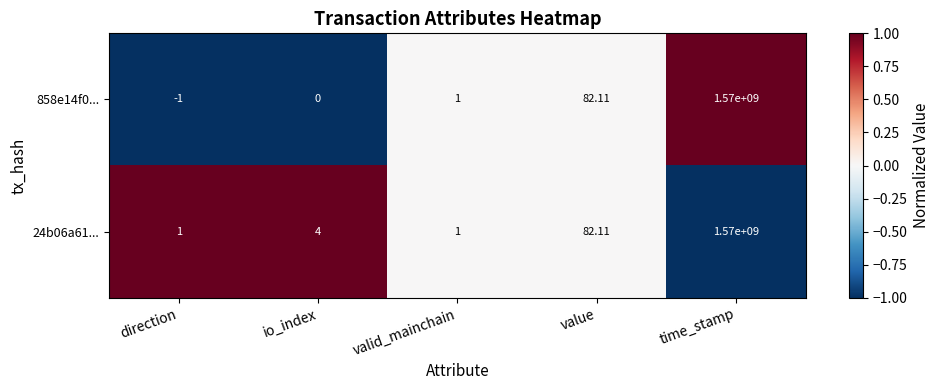

At which label is 858e14f0... closest to 784999999?

value